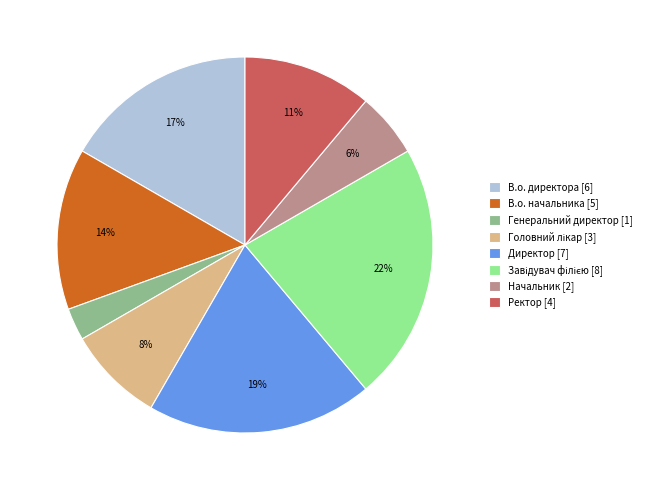

True or false: В.о. начальника accounts for 14% of the total.

True